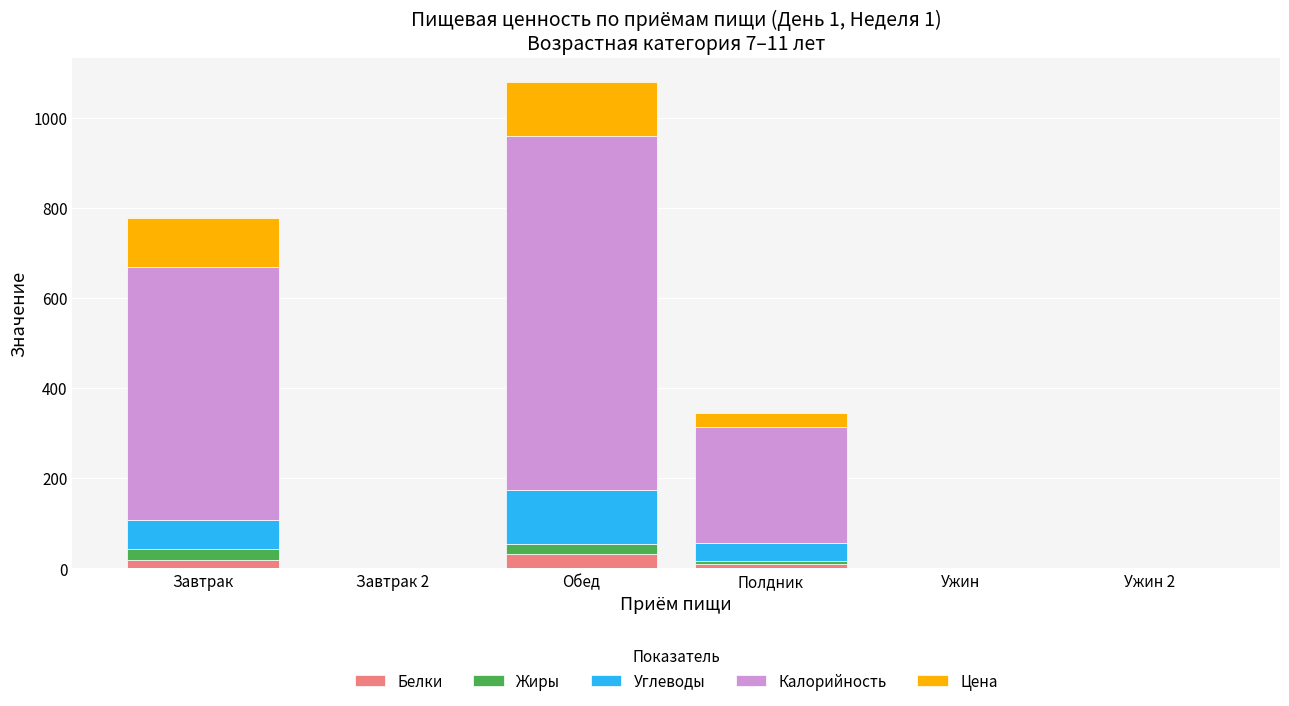

How many values in the Белки series exceed 8?

3